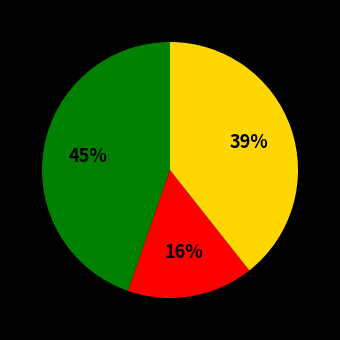

To the nearest percent, what is the average slice percentage?

33%